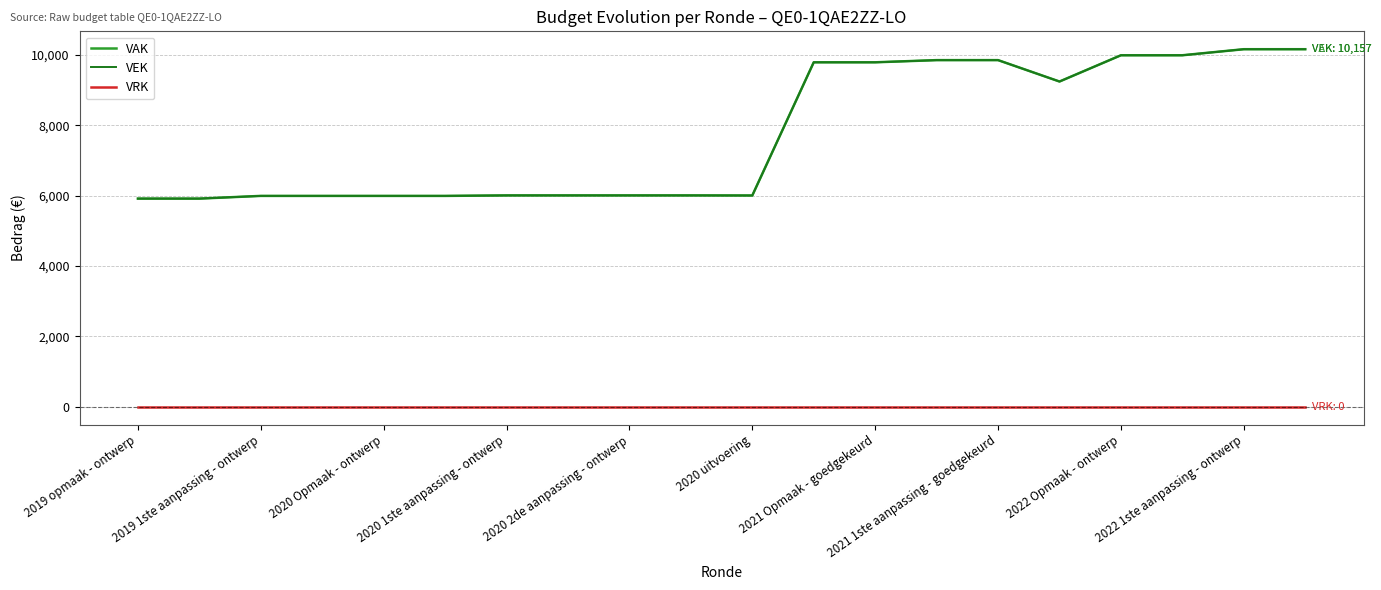

True or false: VRK and VEK cross at least once.

False